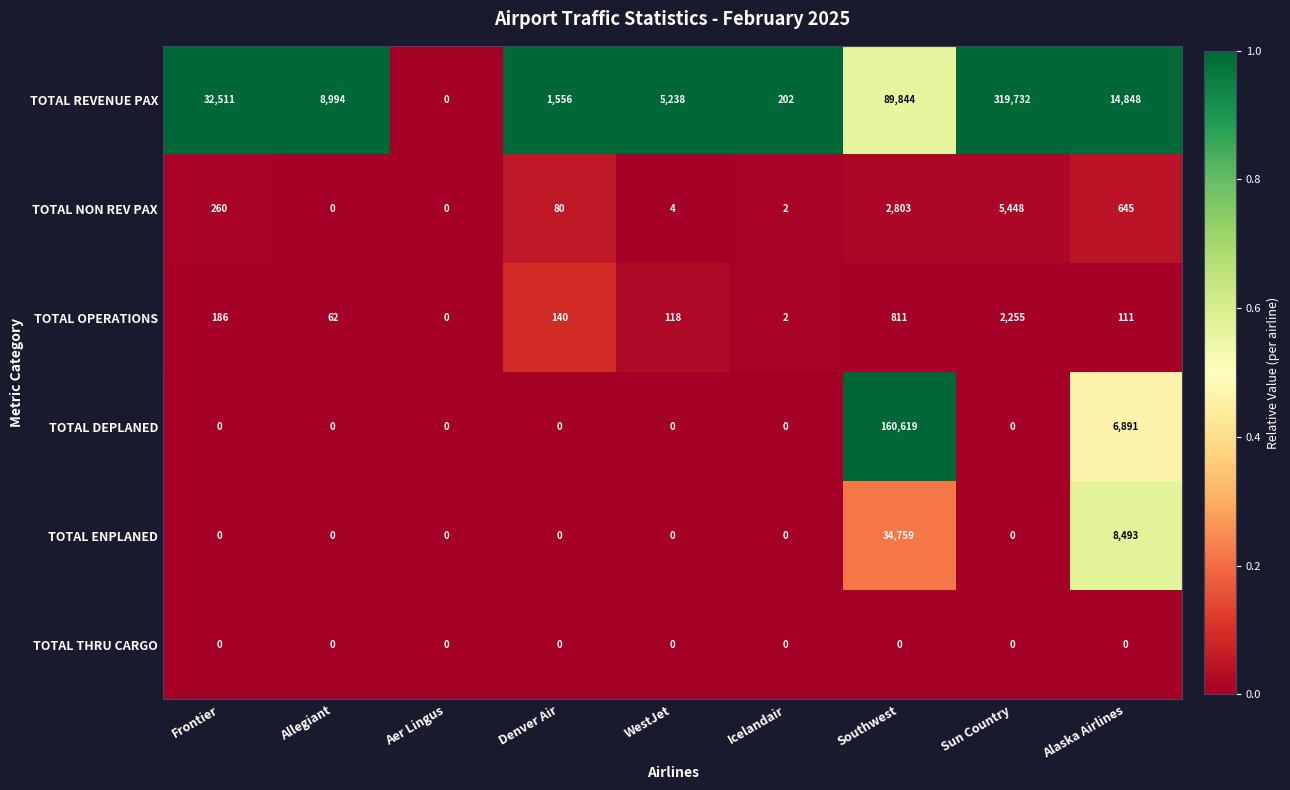

What is the highest value of the TOTAL REVENUE PAX series?

319732